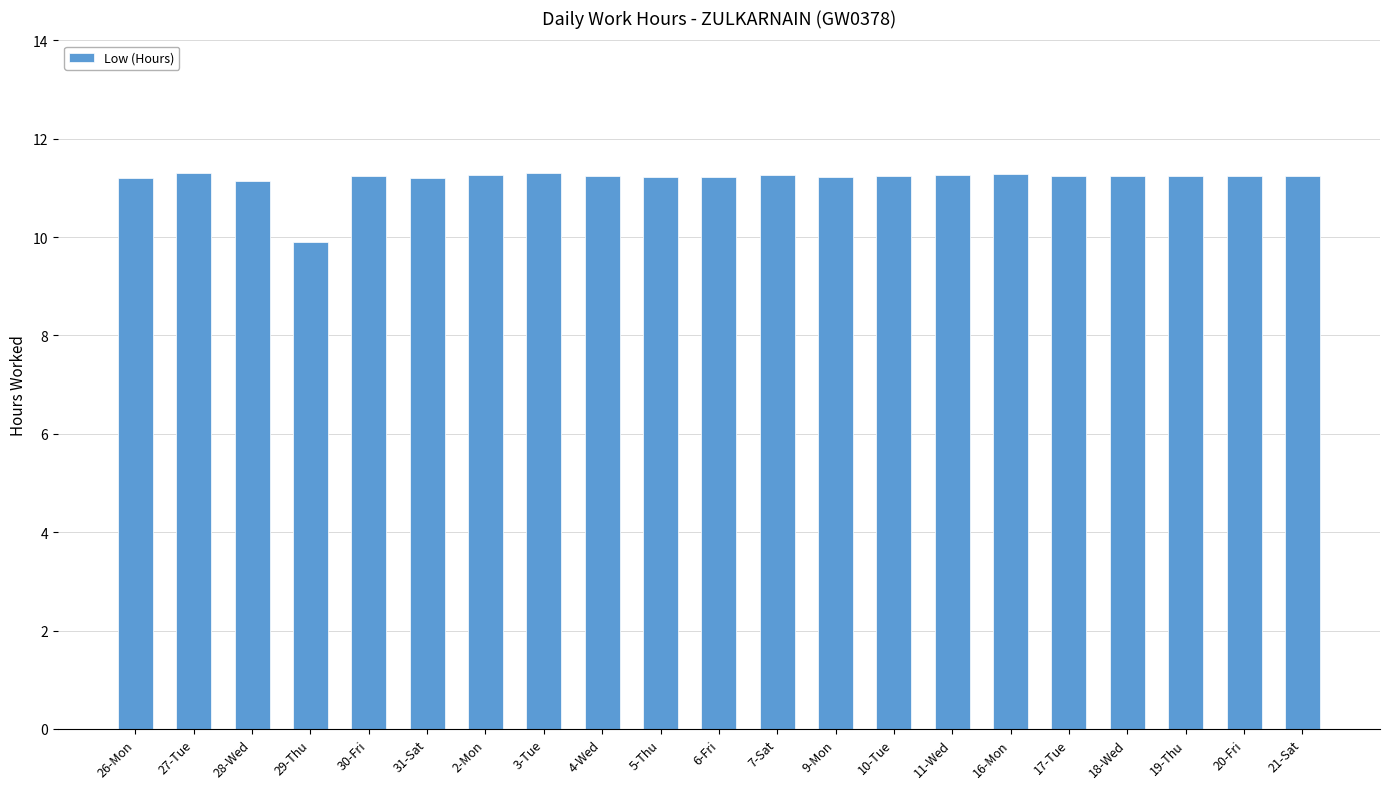

What is the greatest value displayed?

11.3